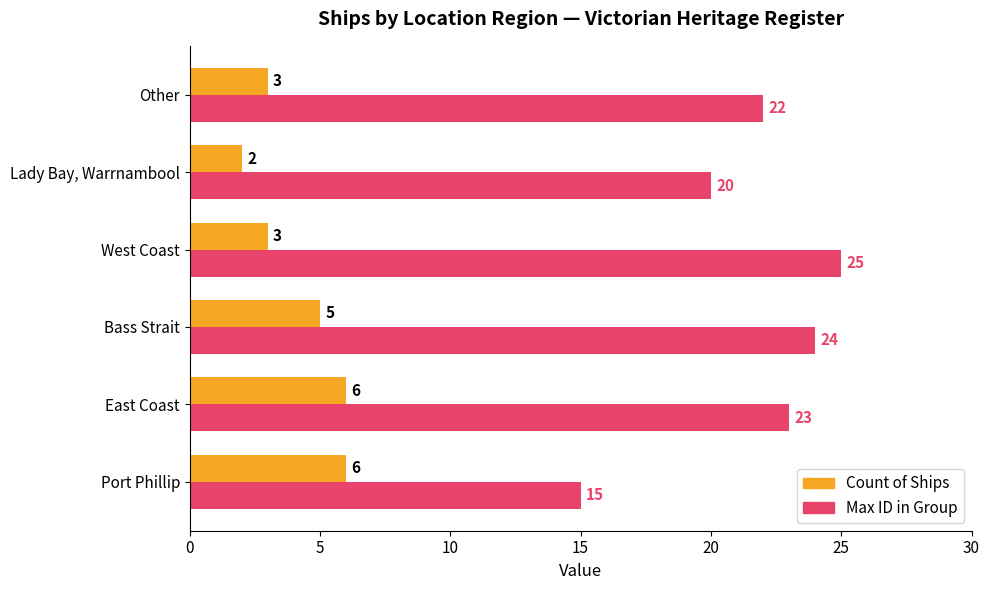

What is the greatest value displayed?

25